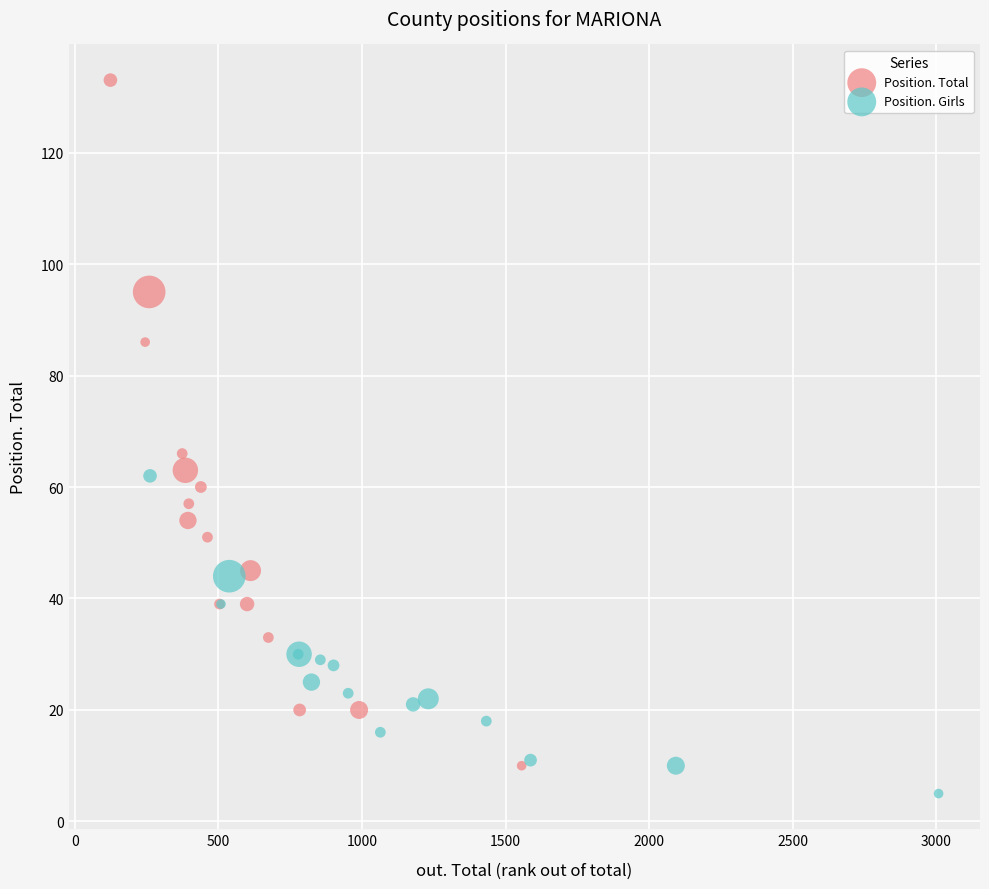

Which series has the widest spread of Y values?

Position. Total